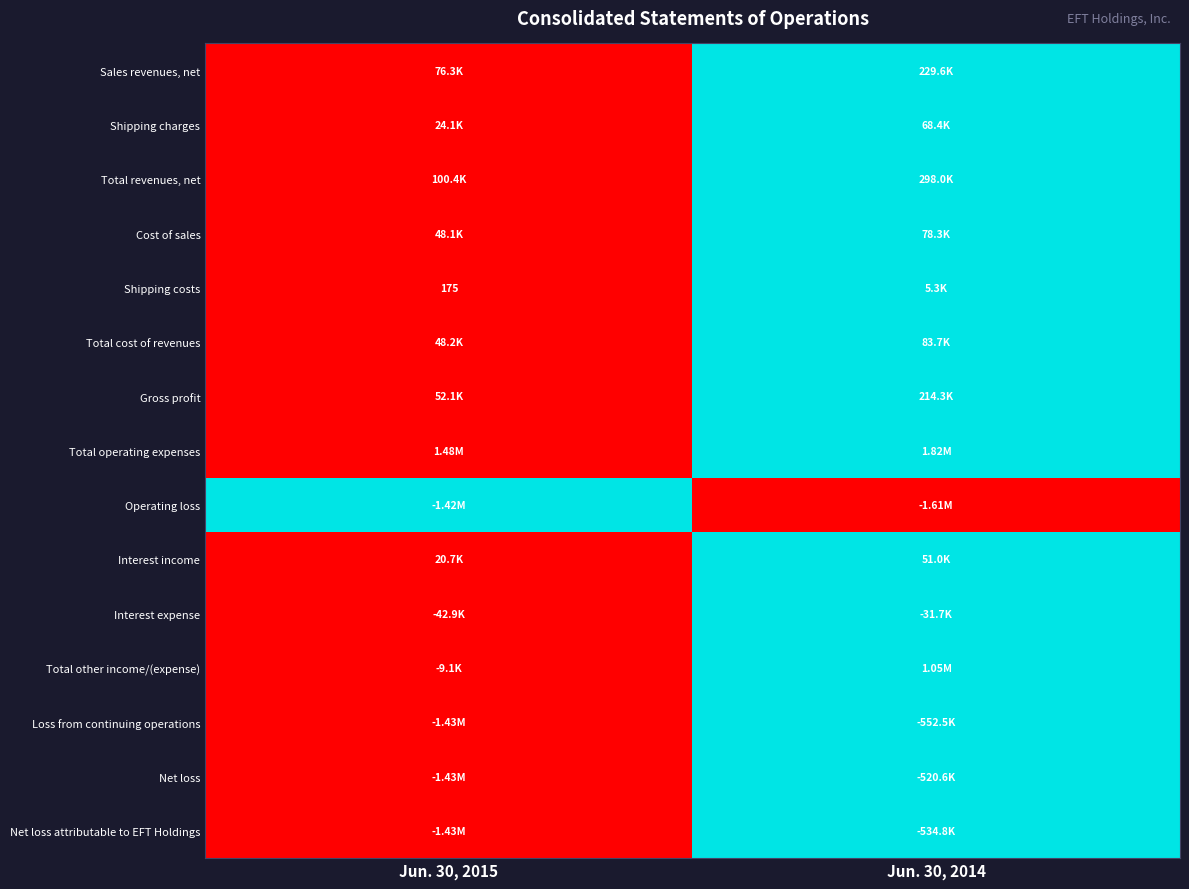

What is the maximum value shown in the chart?

1